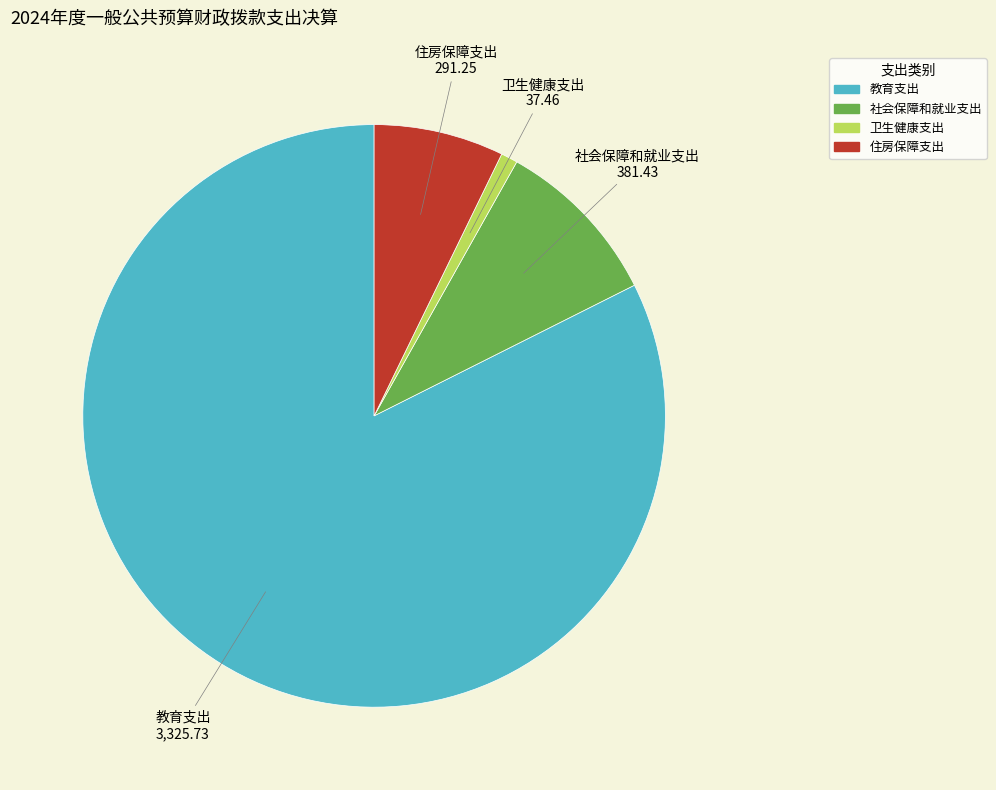

Is 教育支出 the majority of the pie?

Yes